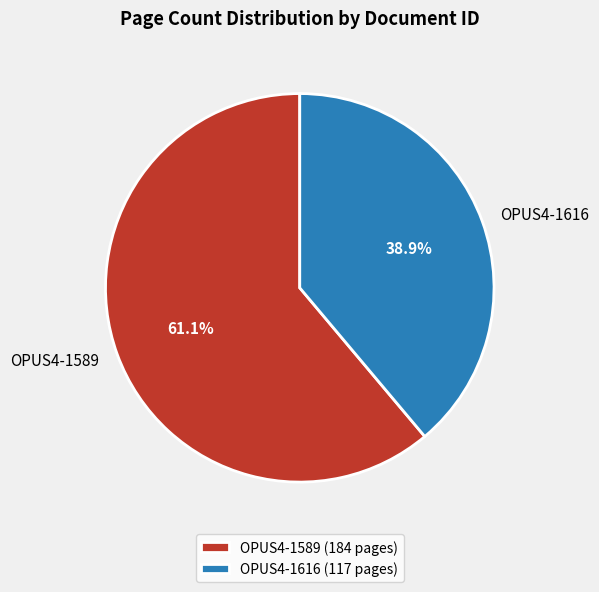

Is there any slice that represents more than half of the pie?

Yes